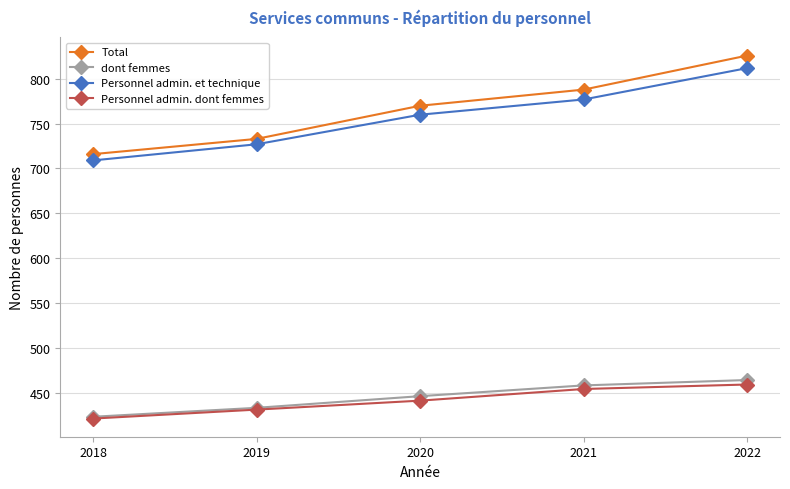

Rank the series at 2021 from highest to lowest value.

Total, Personnel admin. et technique, dont femmes, Personnel admin. dont femmes